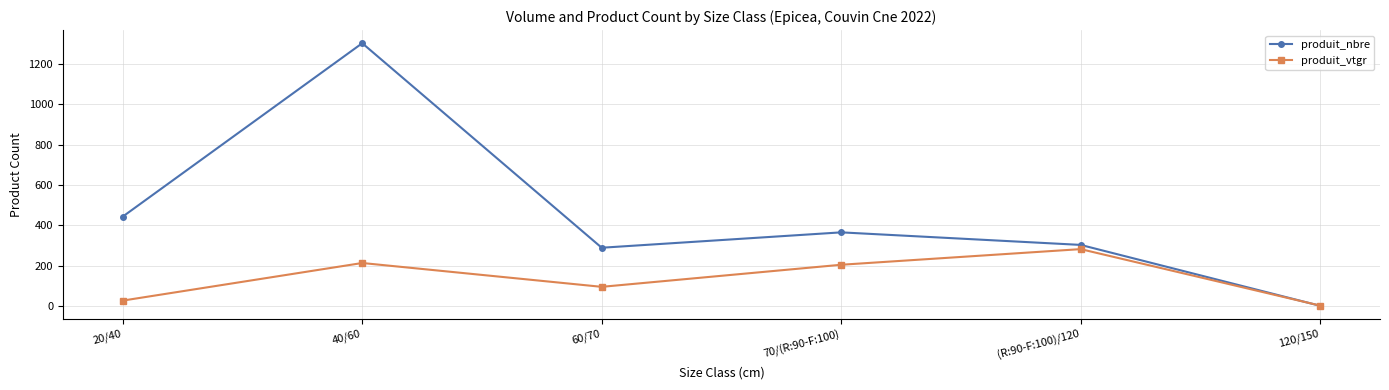

How many interior local valleys does the produit_nbre series have?

1